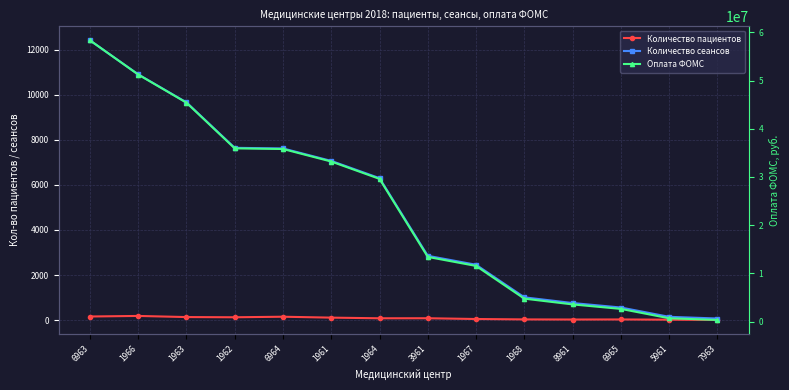

Reading right to left, extract all data points from this chart.

Количество пациентов: 6	18	28	25	30	48	82	80	109	149	125	134	184	159
Количество сеансов: 70	145	558	756	1010	2455	2852	6298	7063	7616	7644	9661	10904	12414
Оплата ФОМС: 329000	681500	2622600	3553200	4747000	11538500	13404400	29600600	33196100	35795200	35926800	45406700	51248800	58345800